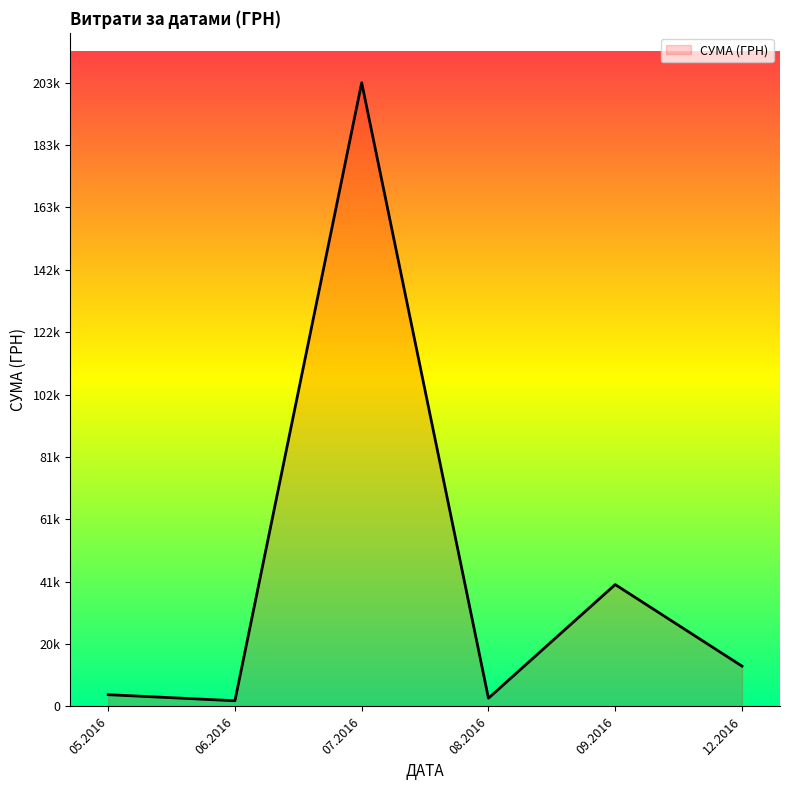

Is this an area chart (filled region under the line)?

Yes